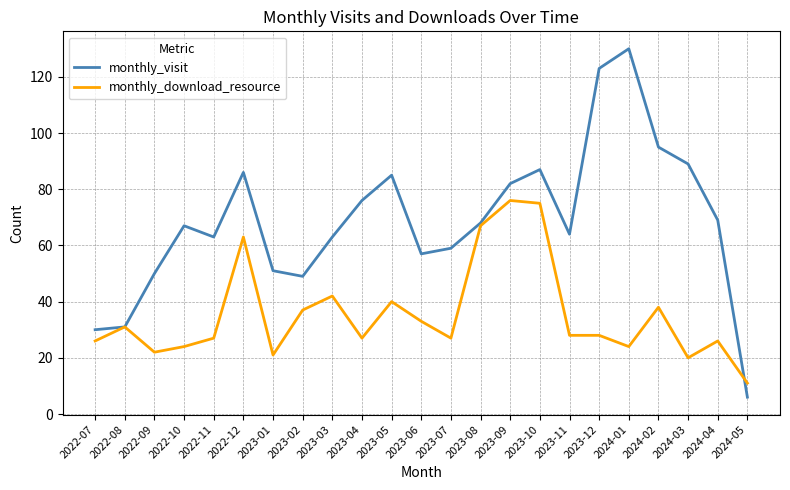

List the series in order of their overall mean, highest first.

monthly_visit, monthly_download_resource